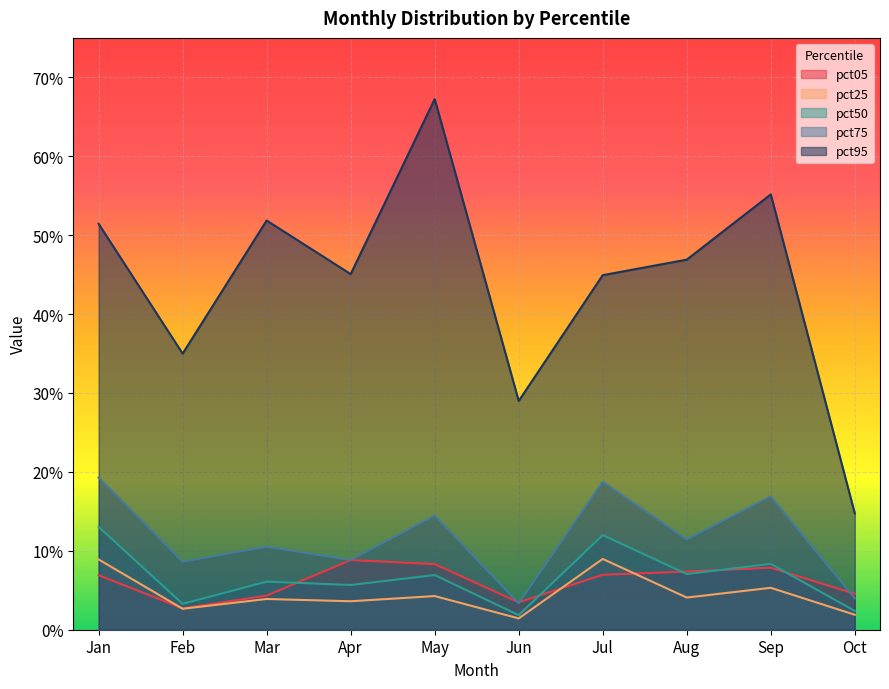

At how many categories does at least one series exceed 0?

10